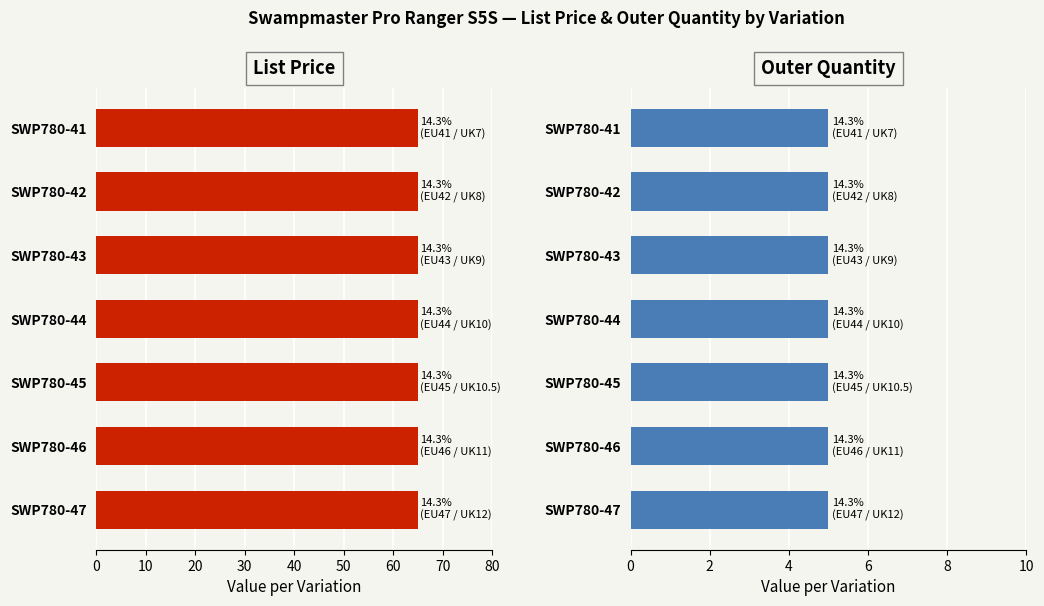

Which has a higher value, SWP780-43 or SWP780-46?

SWP780-43